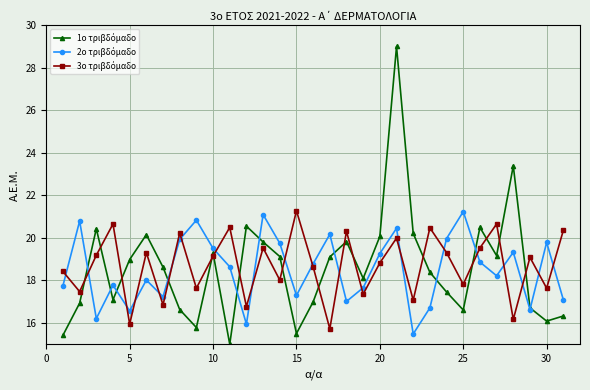

What is the smallest value displayed?

15.0